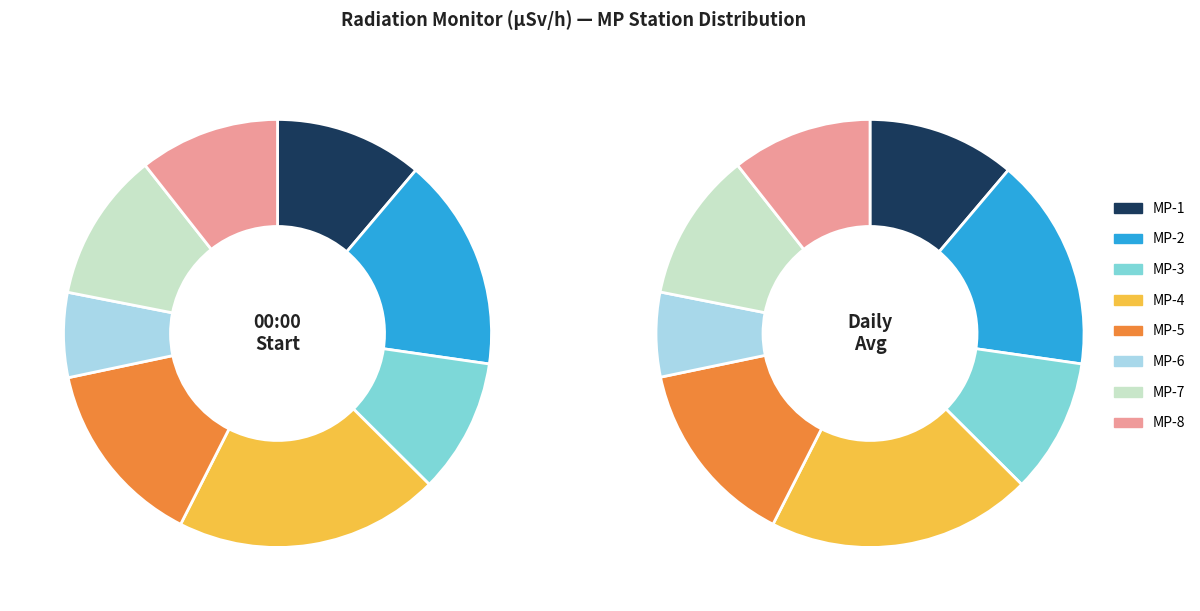

To the nearest percent, what is the difference between the largest and smallest slice percentages?

14%